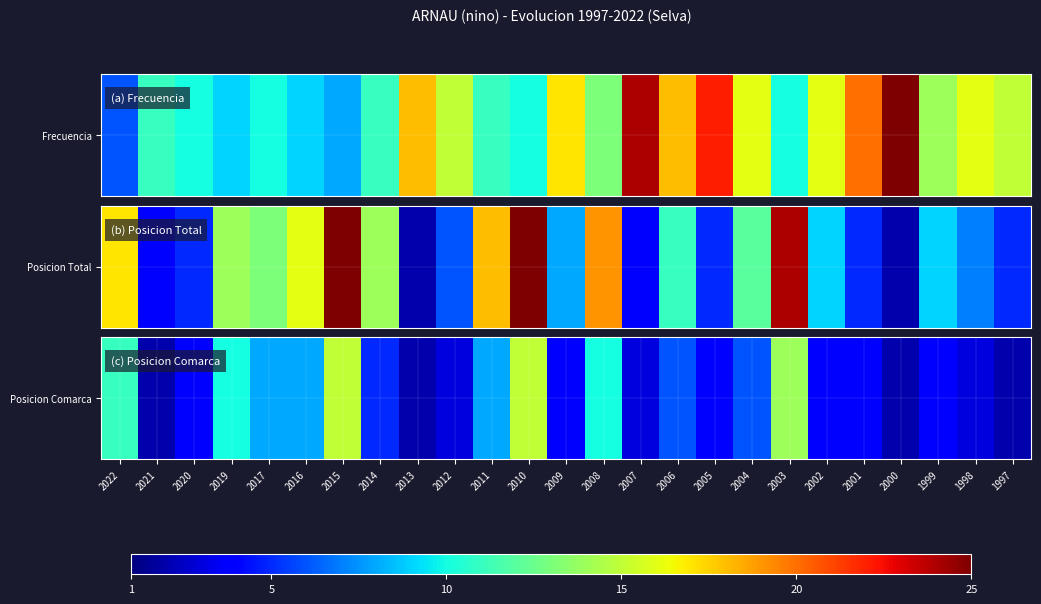

What is the ratio of the value at 1997 to the value at 2013?

1.0